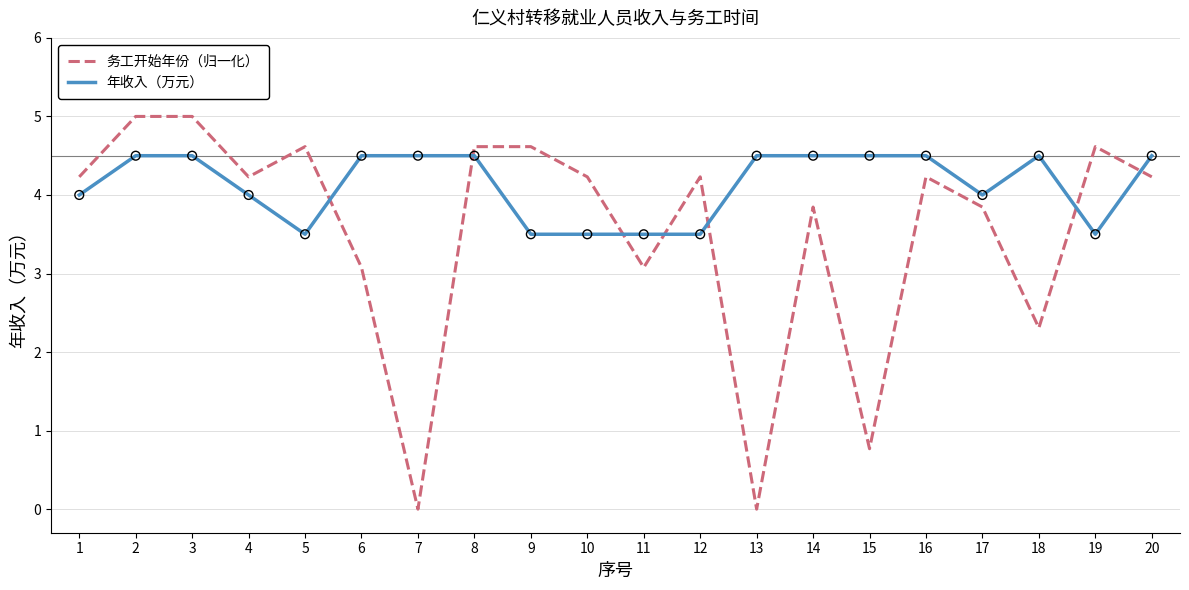

Between 2 and 14, which series saw the biggest shift?

务工开始年份（归一化）